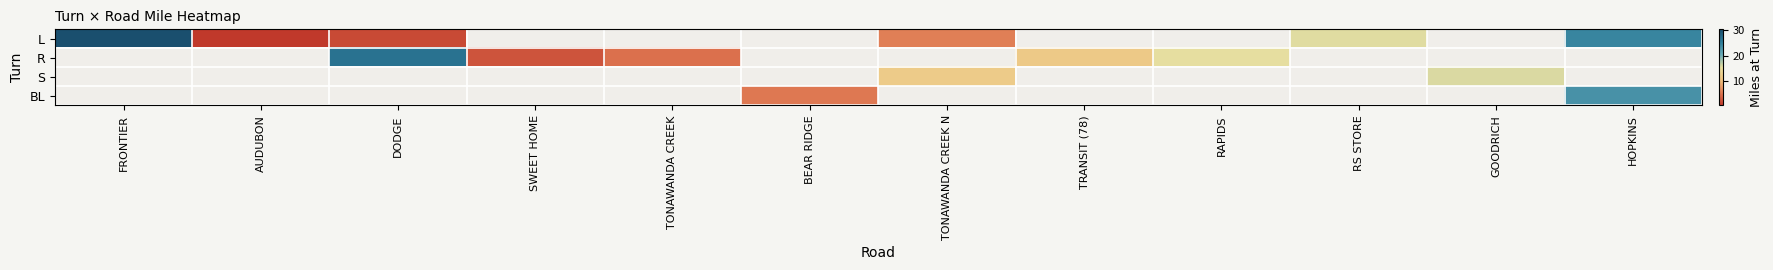

Which series has the largest range (max minus min)?

L